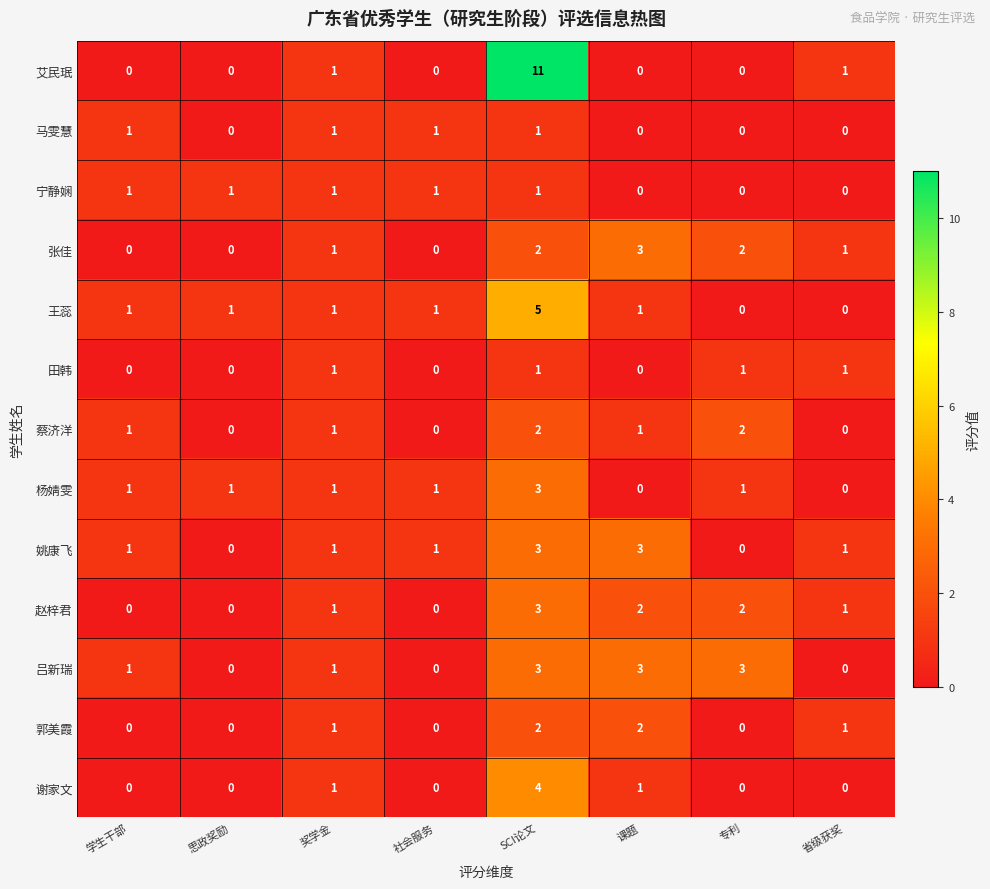

How many distinct data groups are displayed?

13